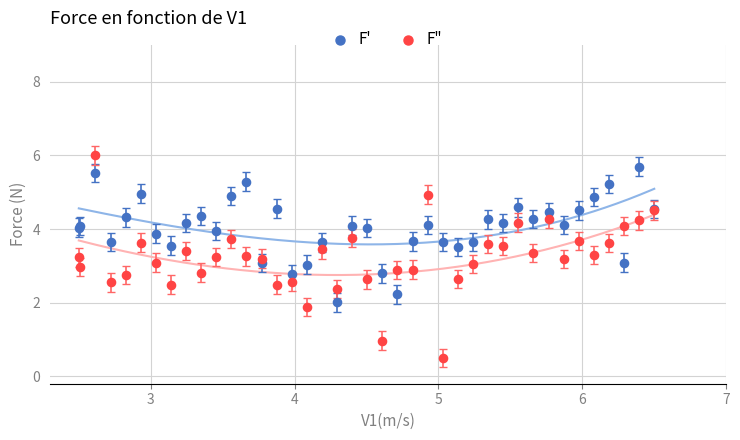

Which series contains the lowest Y value?

F"